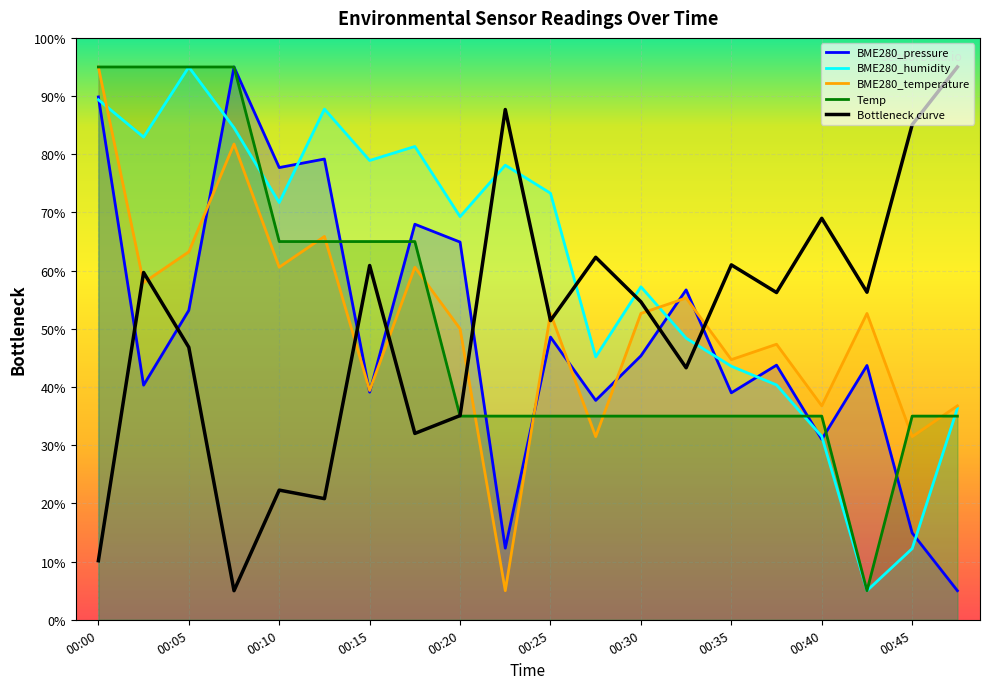

At which category is the sum across all series the highest?

00:00